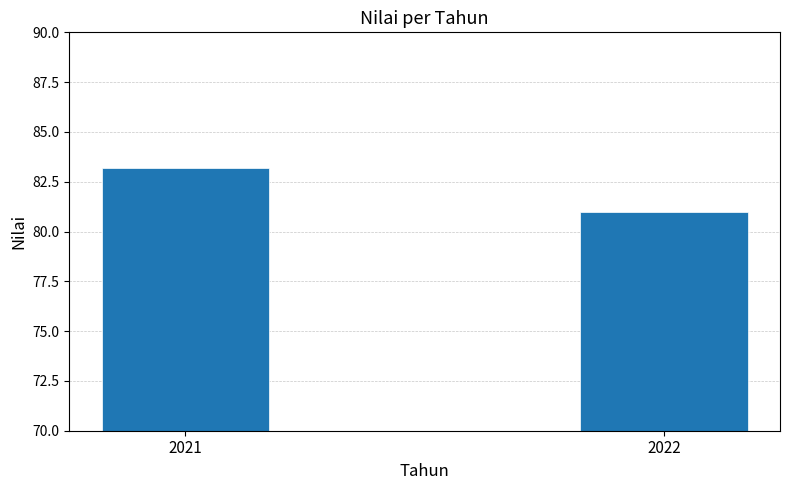

What is the ratio of the value at 2021 to the value at 2022?

1.0